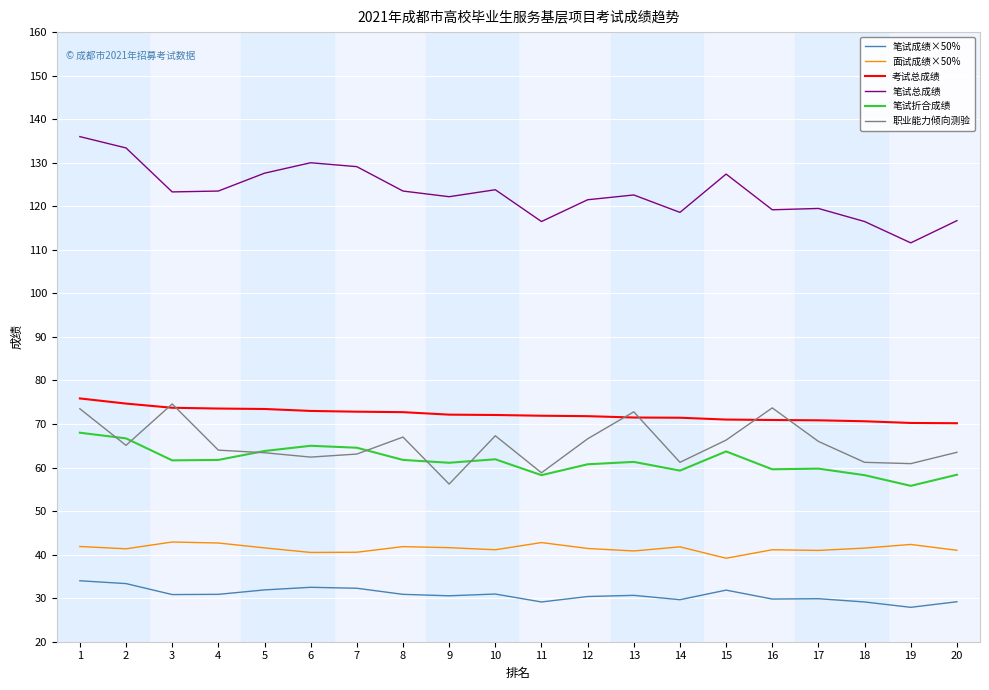

Does the chart display data point markers on the line(s)?

No